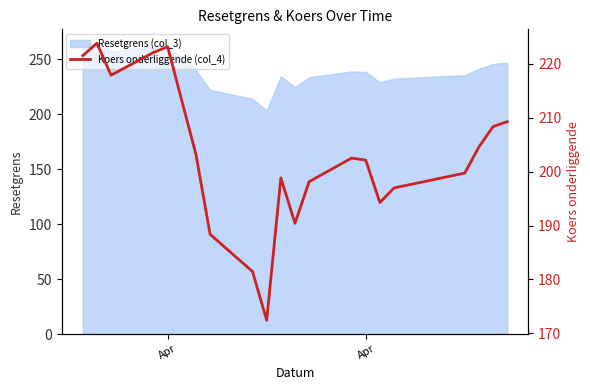

What is the sum of all values?

4059.4